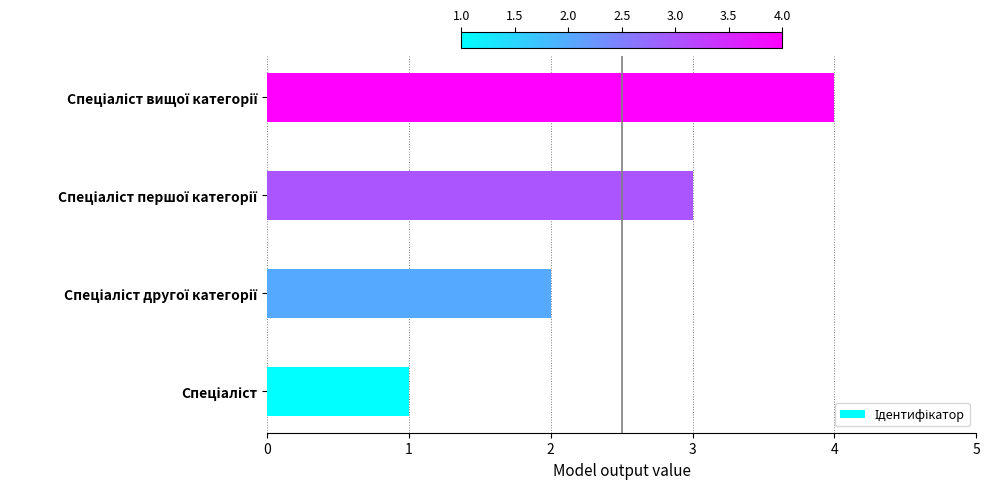

What is the sum of all values?

10